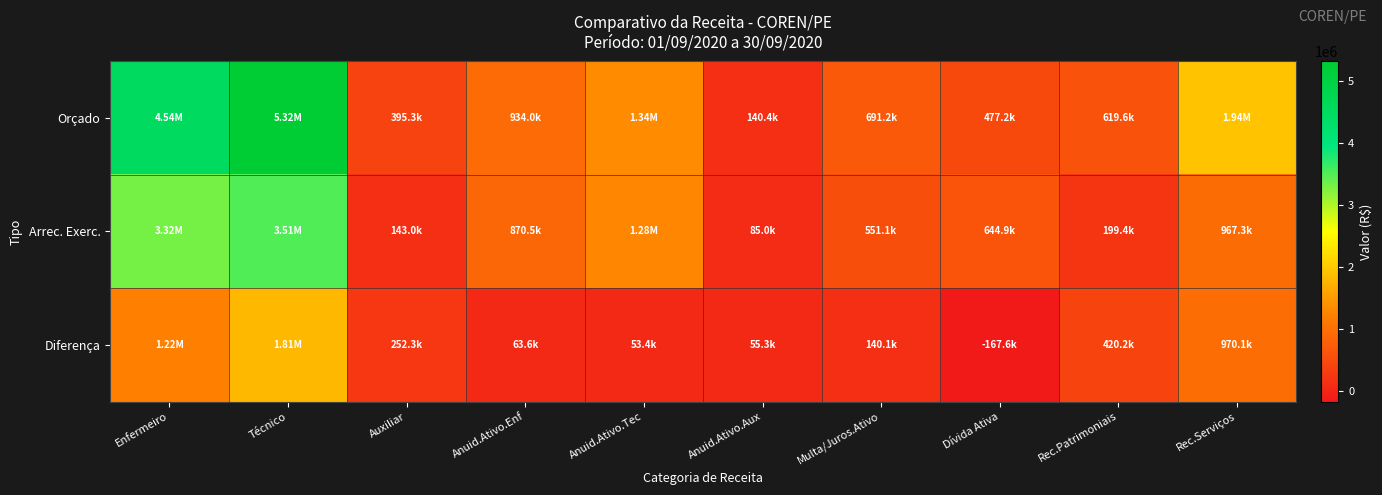

At which category is the sum across all series the highest?

Técnico